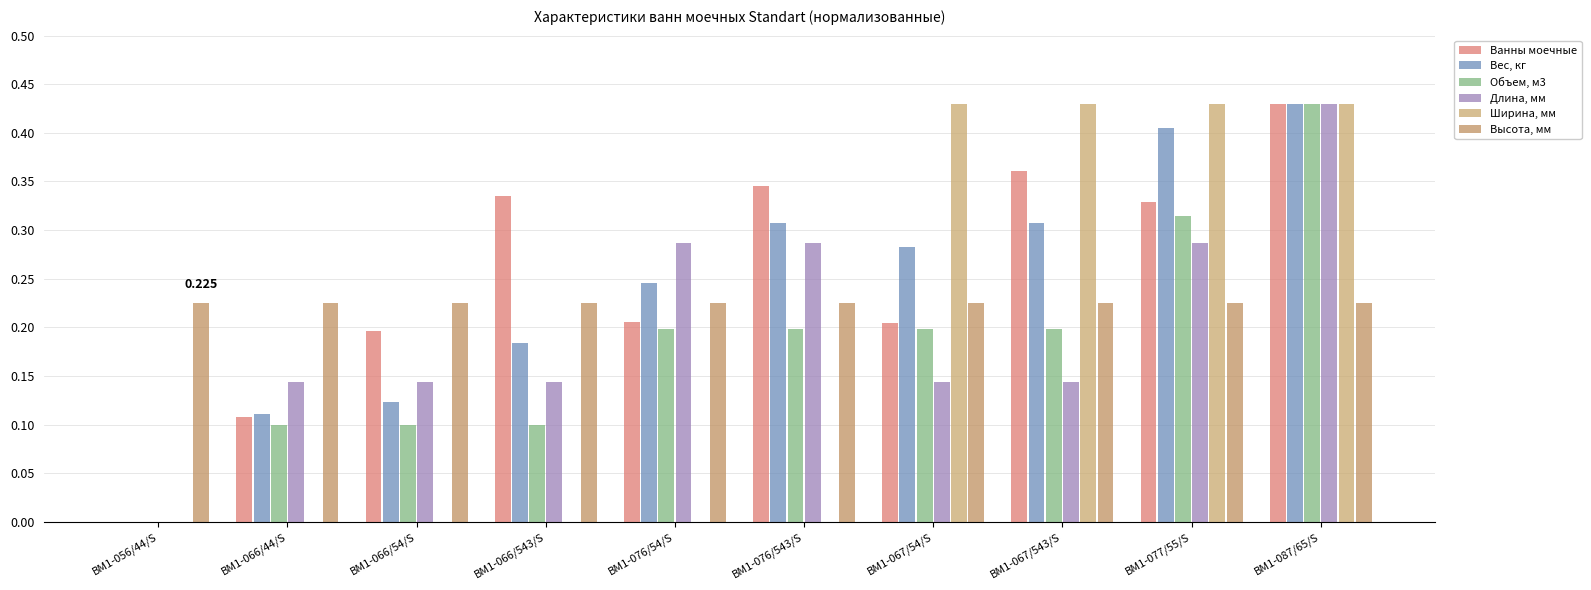

Which series has the largest total across all categories?

Ванны моечные